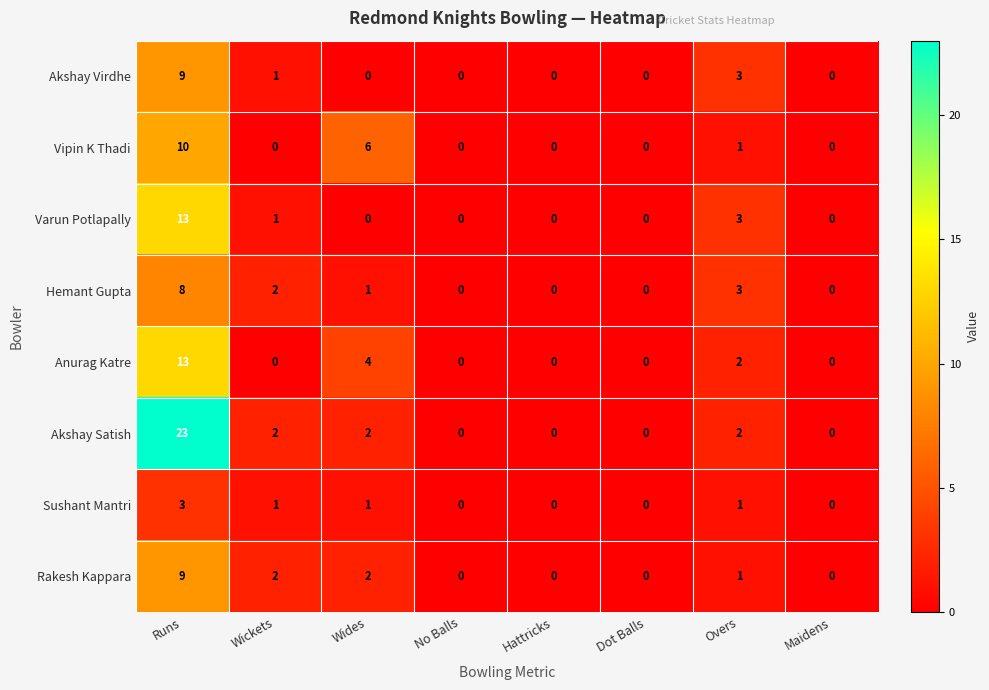

What is the difference between the maximum and minimum values in the Akshay Virdhe series?

9